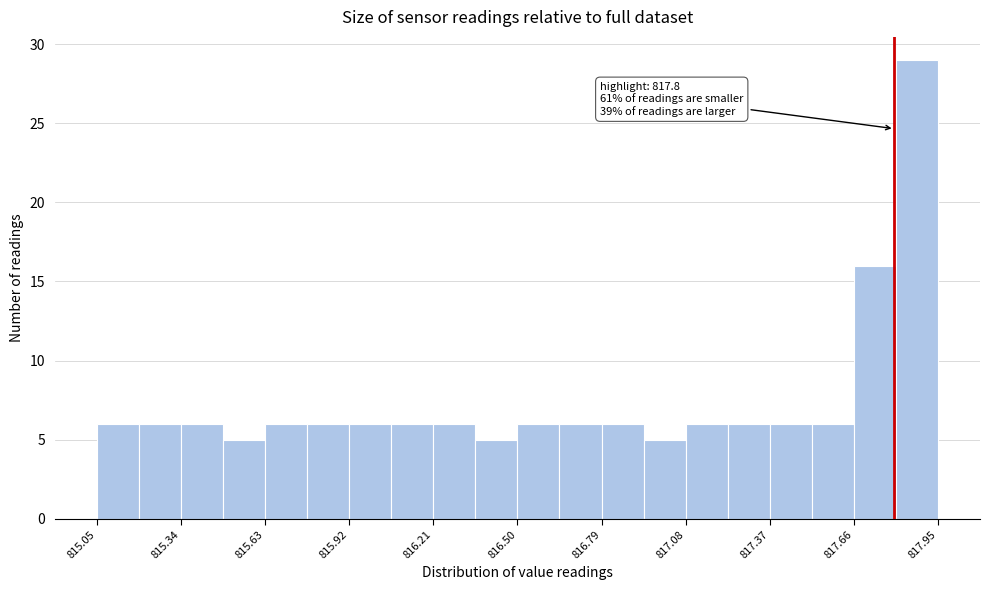

Around what value on the x-axis is the tallest bar? Give the approximate position of its centre, as read against the axis.

817.90